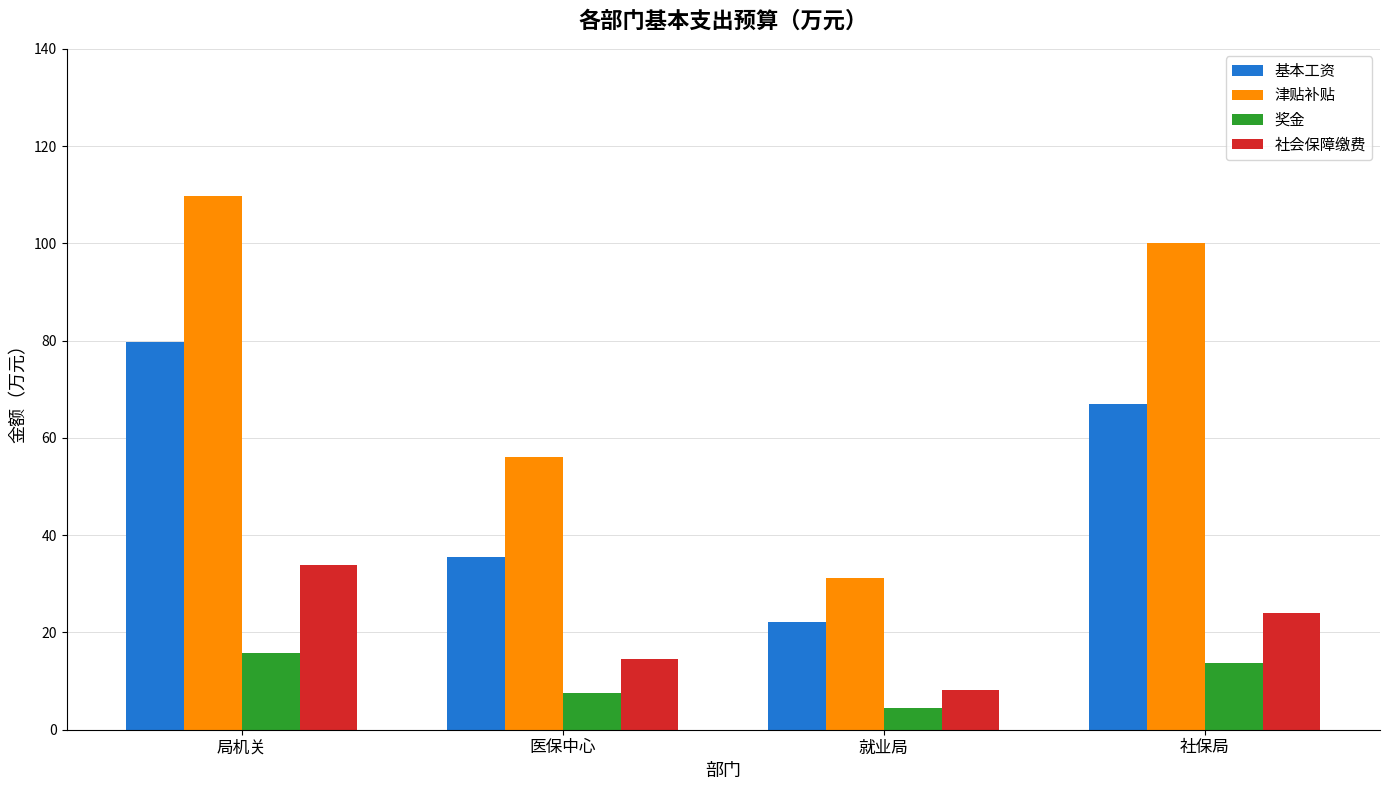

What is the difference between the second highest and second lowest values in the 社会保障缴费 series?

9.4